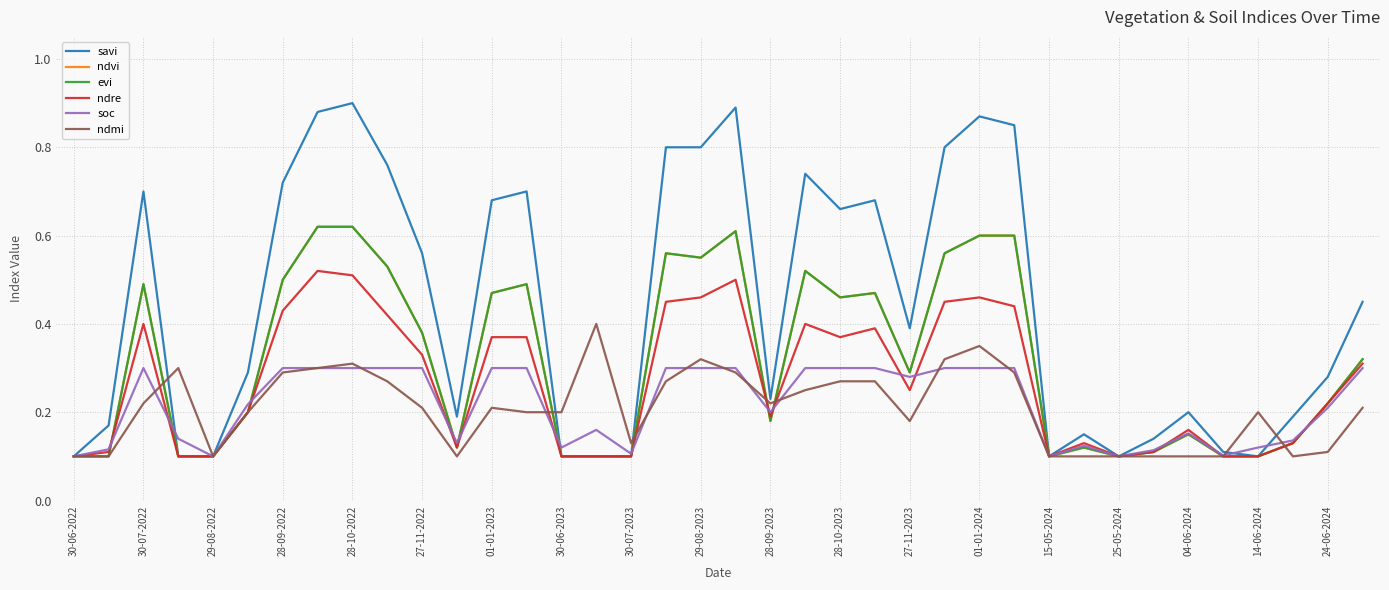

How many lines are shown in the chart?

6